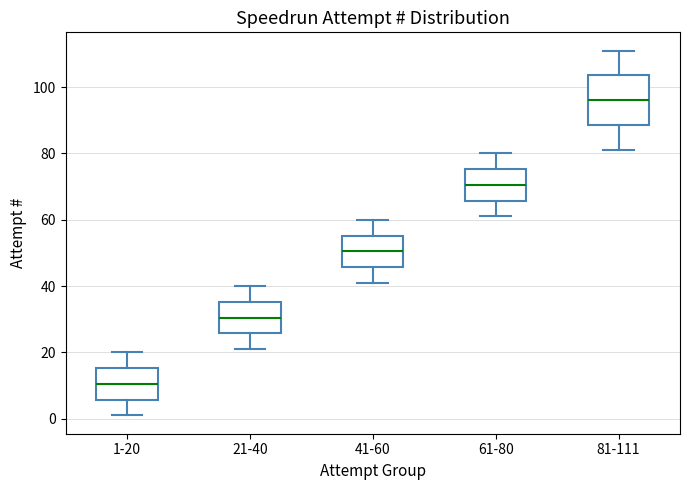

Reading left to right, read every box against the y-axis: the position of its median line, the range the box covers, and the ends of its whiskers. The values are not printed on the chart, so give them approximately, as read against the axis.

1-20: median 10, box 6 to 16, whiskers 2 to 20
21-40: median 30, box 26 to 36, whiskers 22 to 40
41-60: median 50, box 46 to 56, whiskers 42 to 60
61-80: median 70, box 66 to 76, whiskers 62 to 80
81-111: median 96, box 88 to 104, whiskers 82 to 112